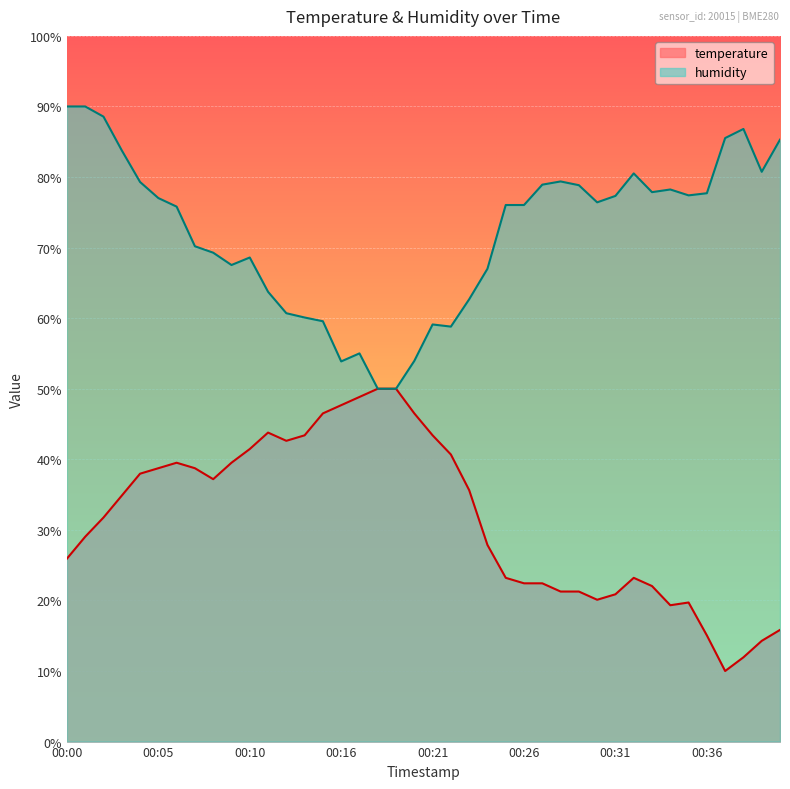

At which label does temperature first exceed 34?

00:03